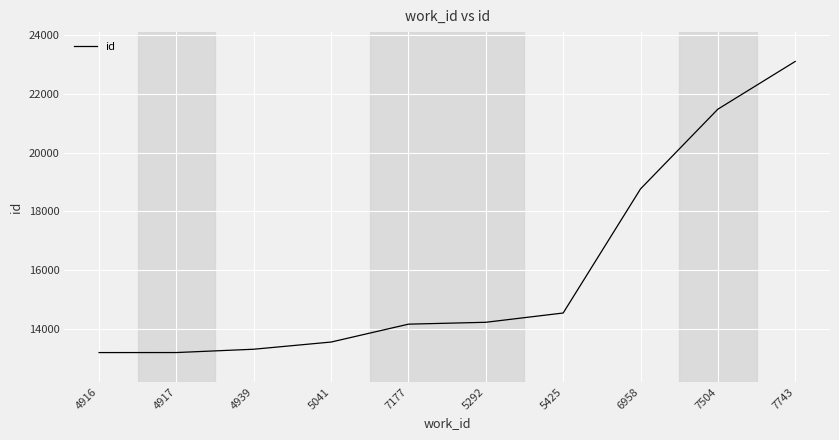

What is the maximum value shown in the chart?

23105